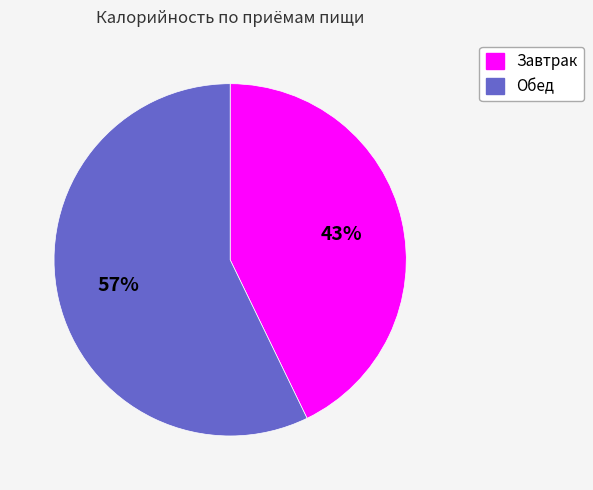

Is there any slice that represents more than half of the pie?

Yes